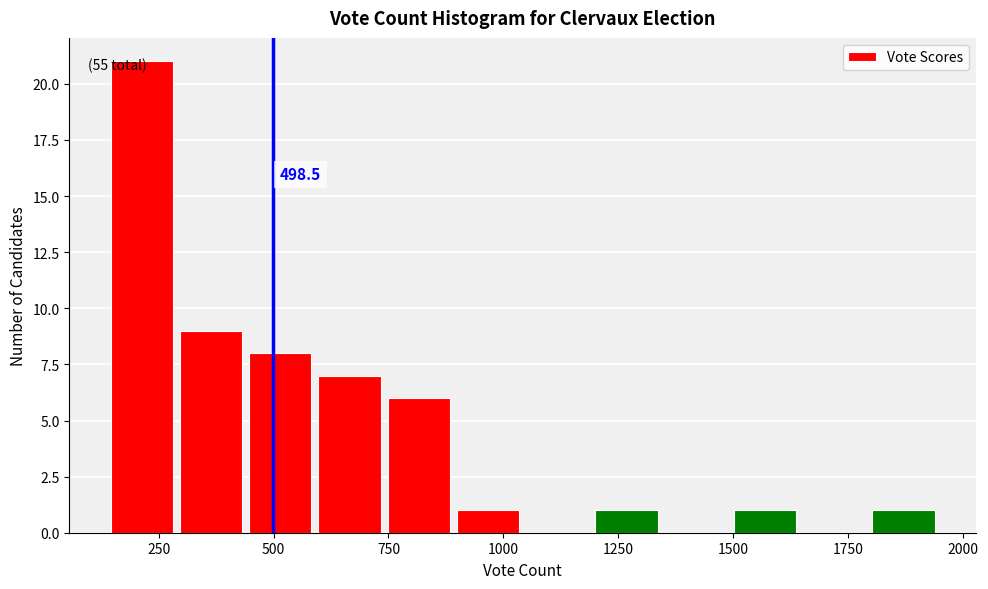

Around what value on the x-axis is the tallest bar? Give the approximate position of its centre, as read against the axis.

200